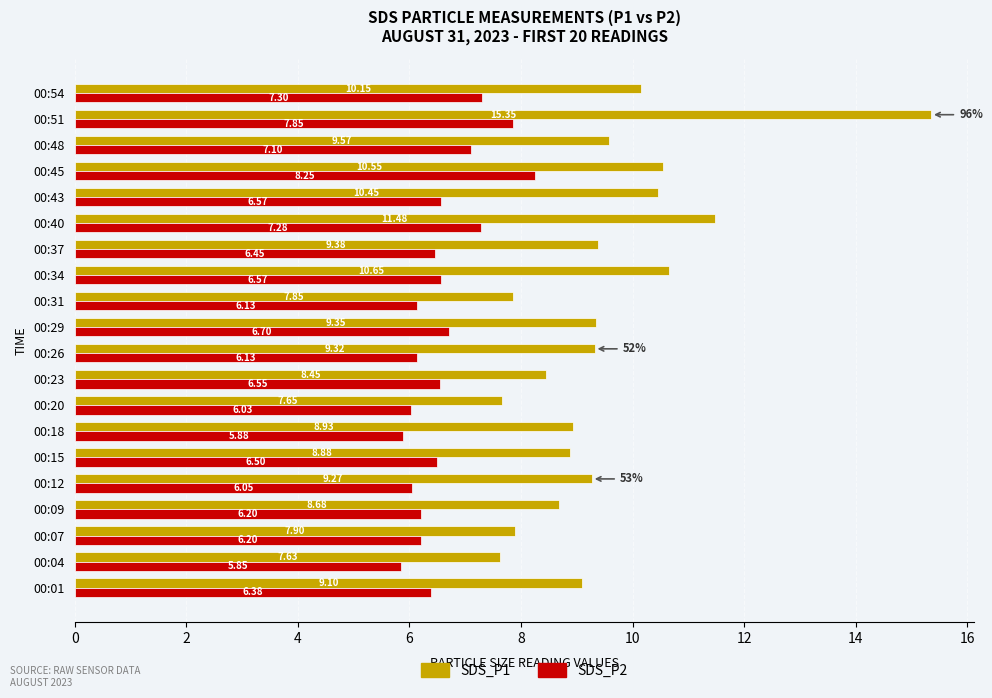

What is the sum of all SDS_P1 values?

190.6